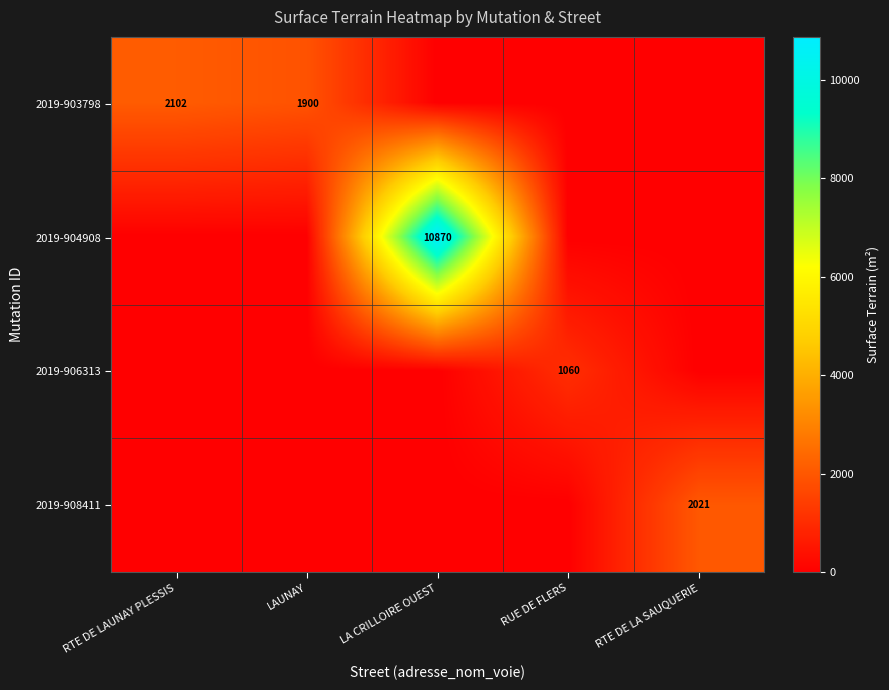

What is the sum of all 2019-906313 values?

1060